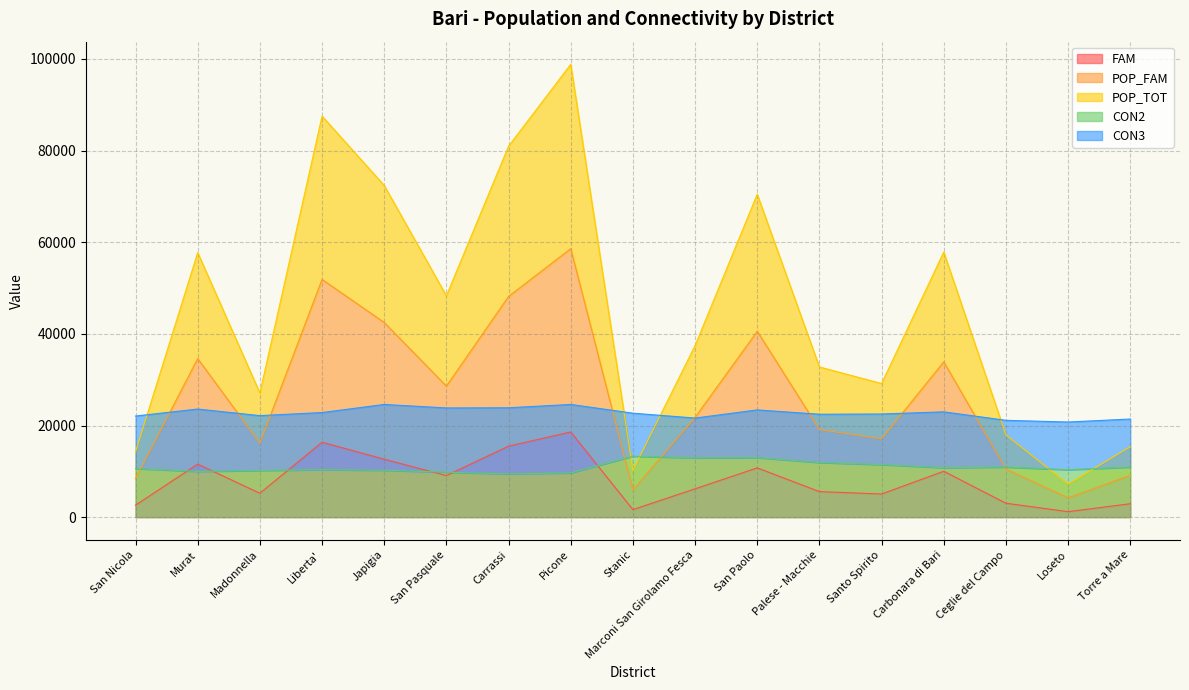

What is the maximum value shown in the chart?

98823.0